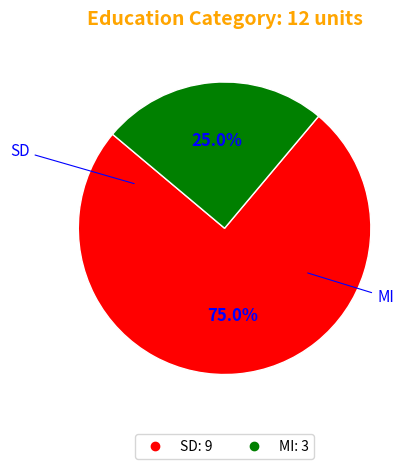

To the nearest percent, what percentage of the pie is SD?

75%